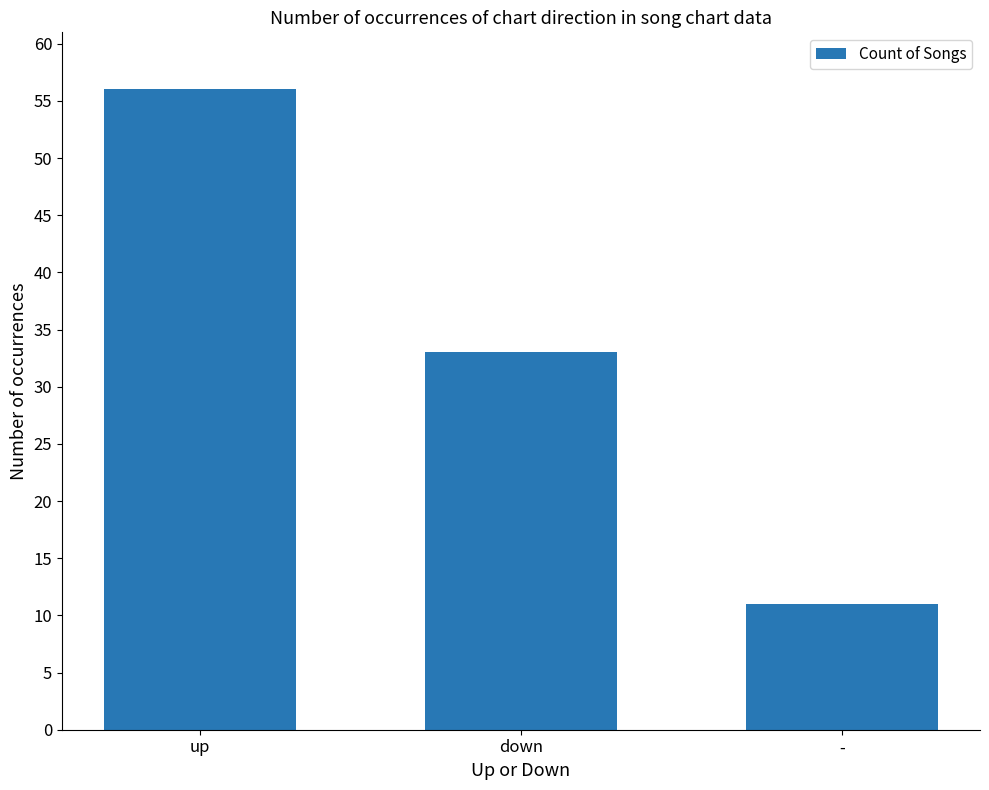

Where does the data first go above 33?

up